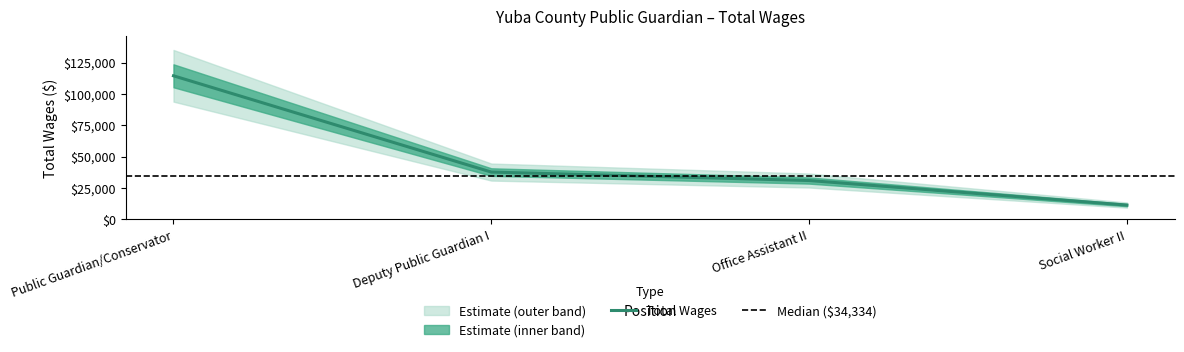

How many data points are less than 37702?

2